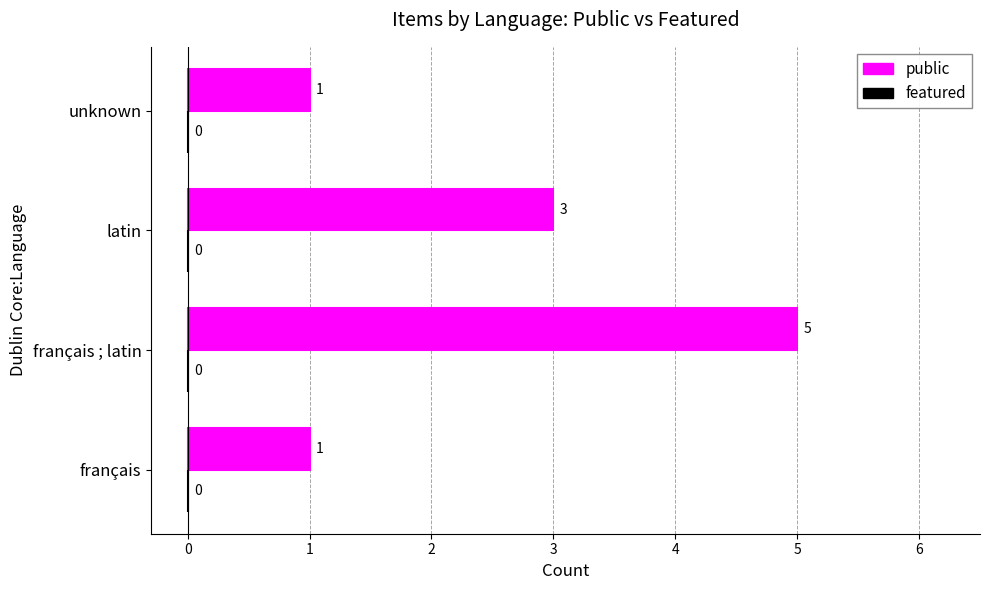

What is the maximum value shown in the chart?

5